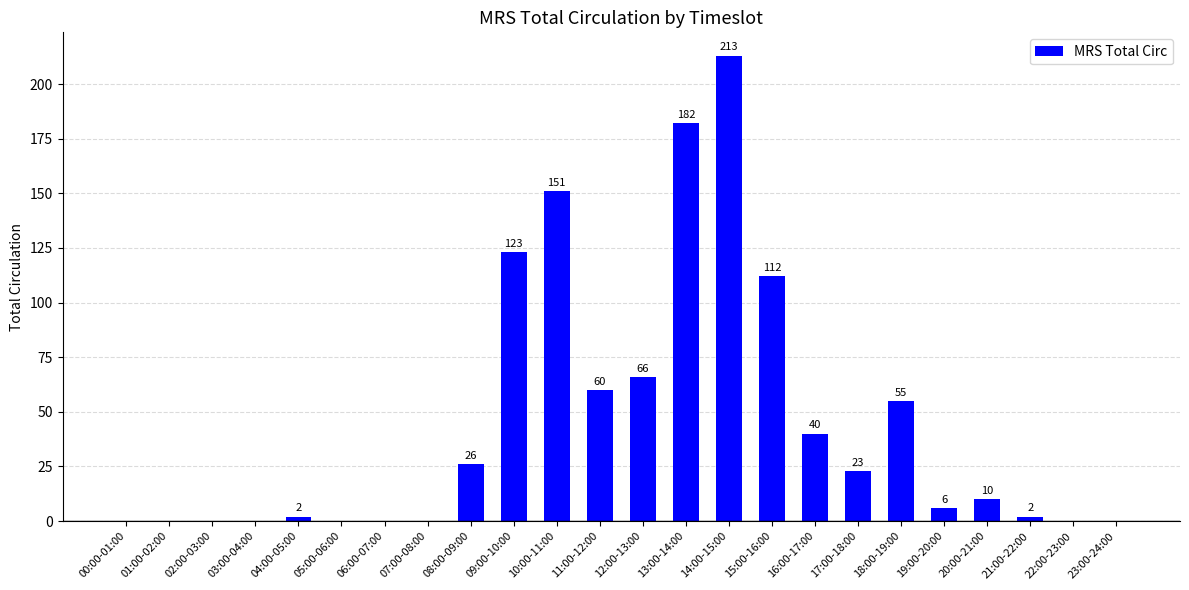

The value at 09:00-10:00 is 123. True or false?

True